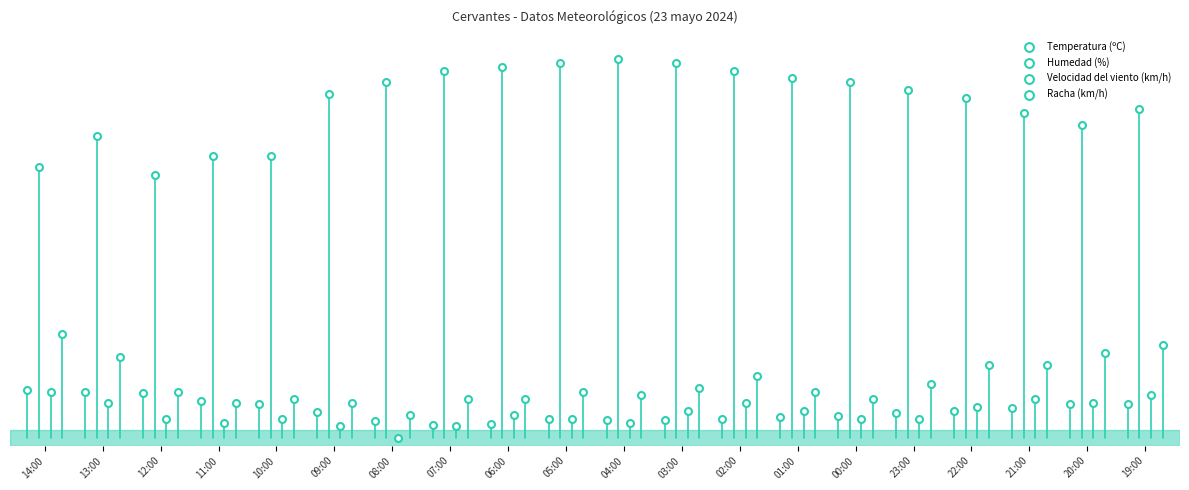

Which series contains the highest Y value?

Humedad (%)